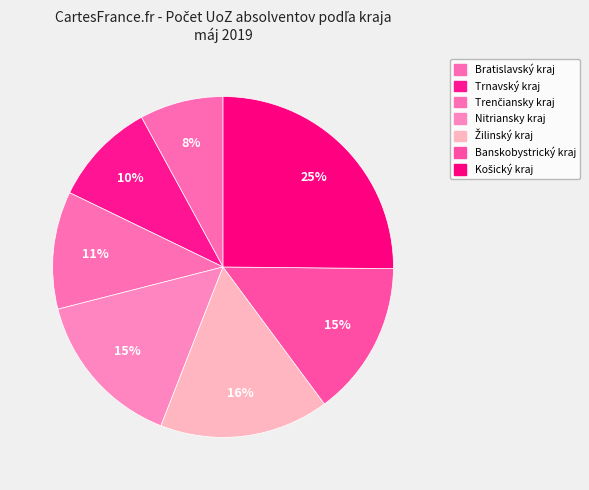

Does Nitriansky kraj account for over 50% of the chart?

No